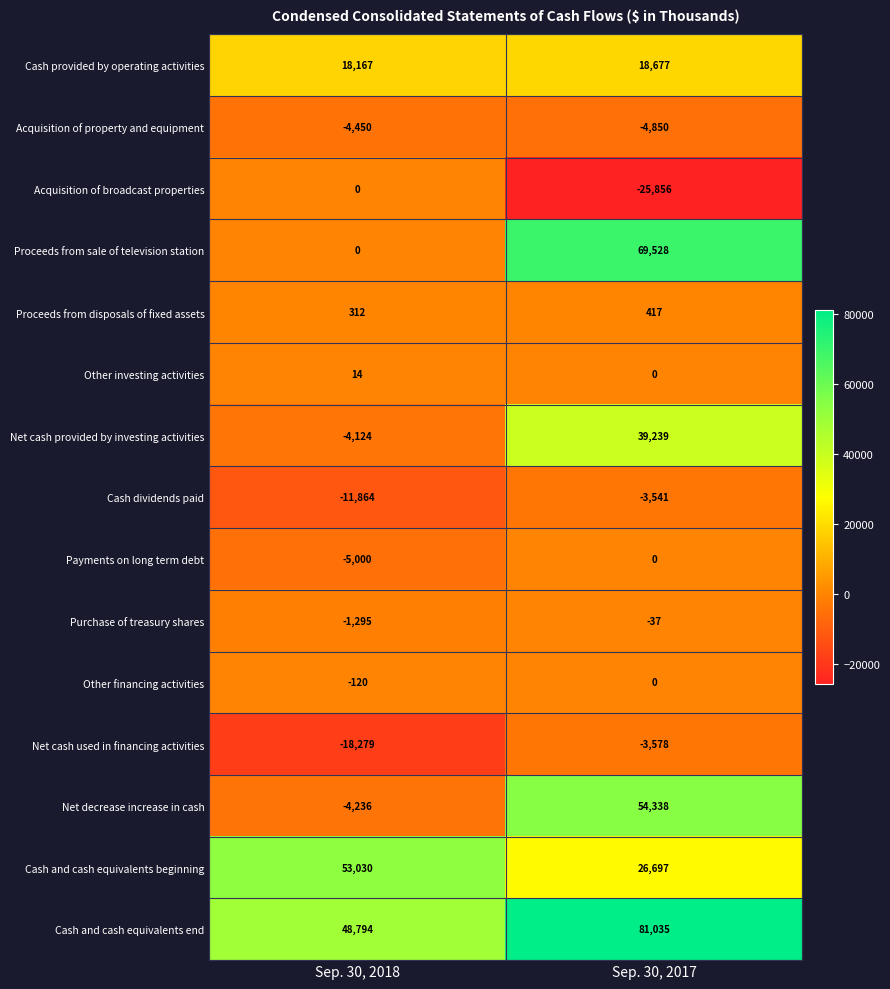

What value does the Purchase of treasury shares series have at Sep. 30, 2017, to the nearest 10?

-40